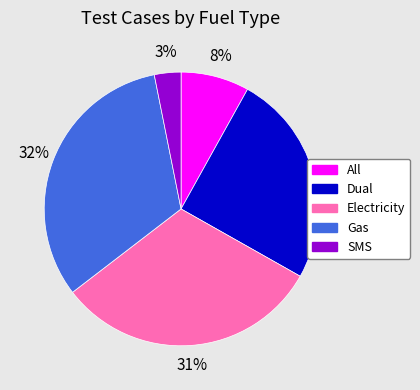

The All slice represents 8% of the pie. True or false?

True